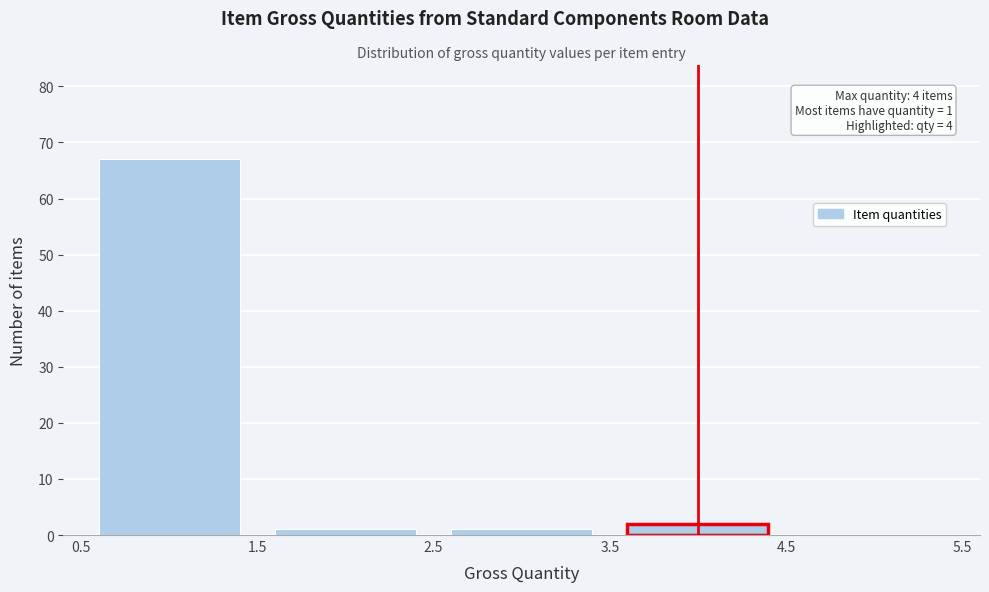

Which range on the x-axis has the tallest bar?

0.5 to 1.5